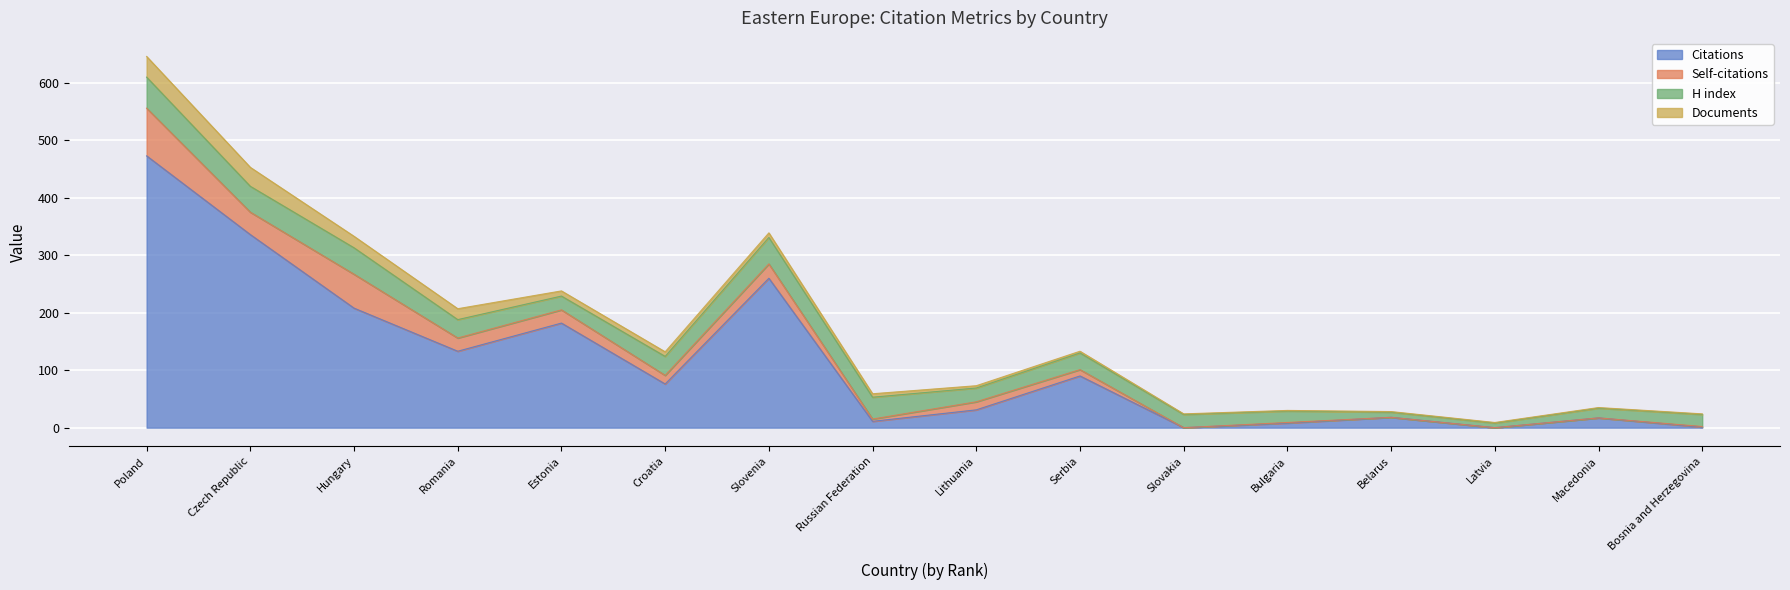

What is the total value across all series at Slovakia?

24